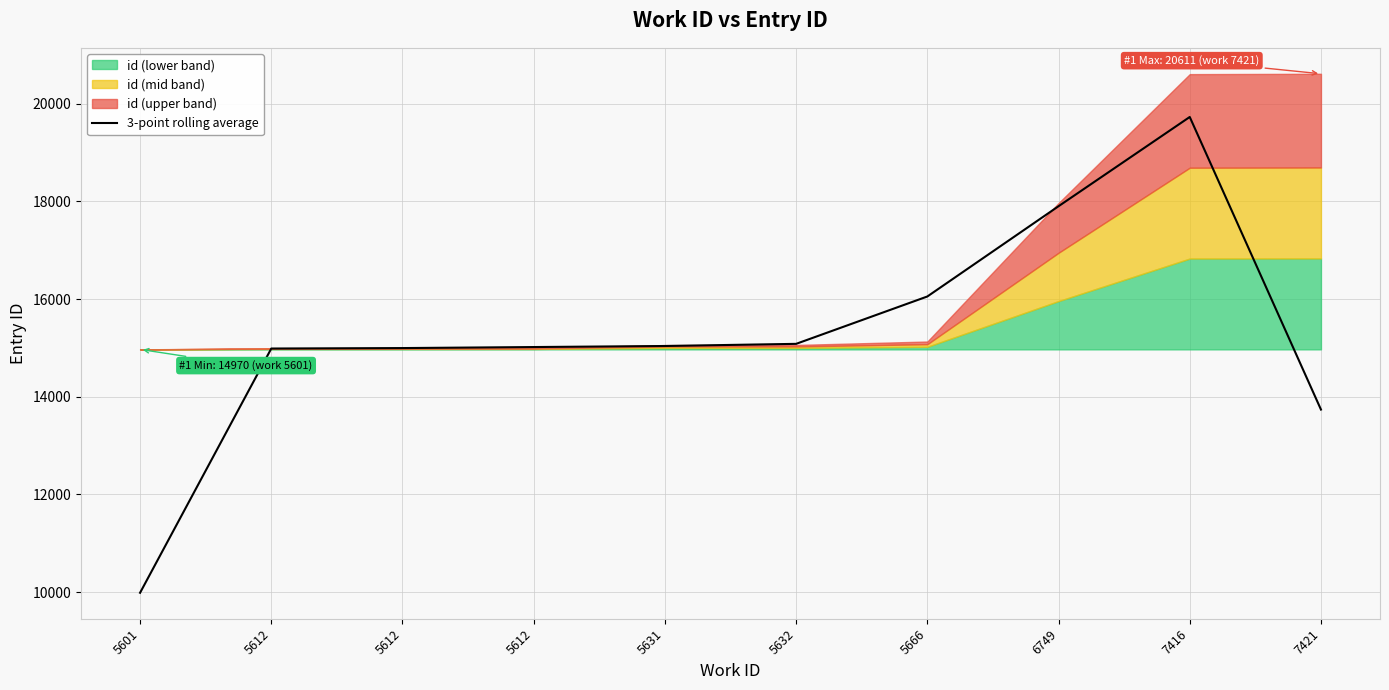

Read the value at 5666.

16052.7